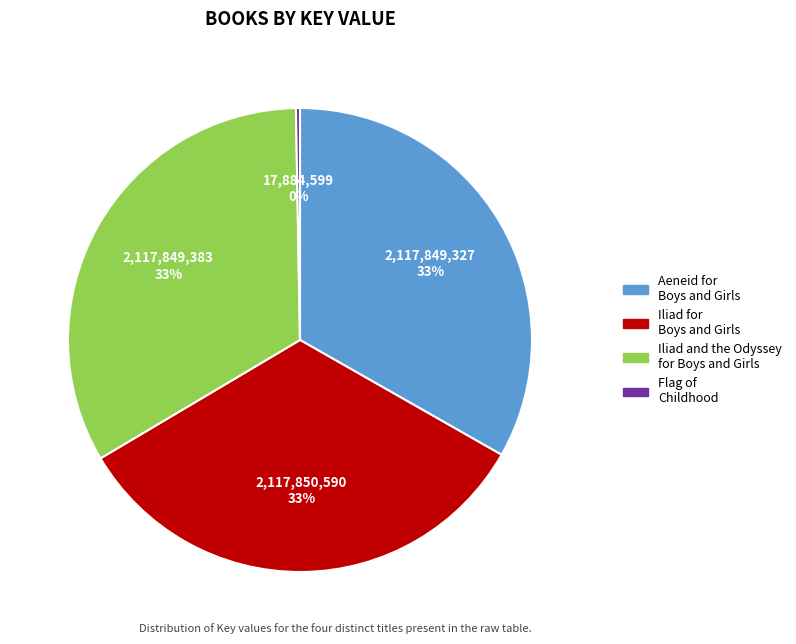

The Iliad for Boys and Girls slice represents 33% of the pie. True or false?

True